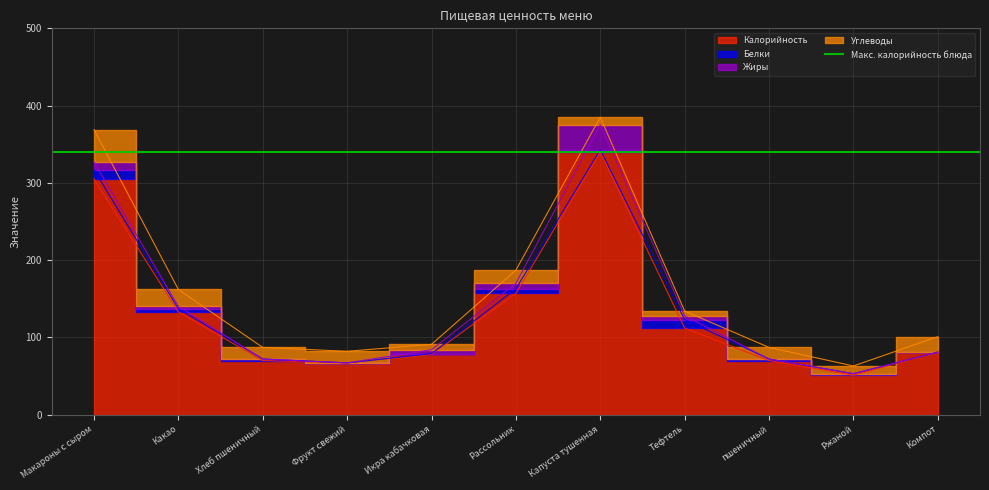

What is the difference between the maximum and minimum values in the Жиры series?

32